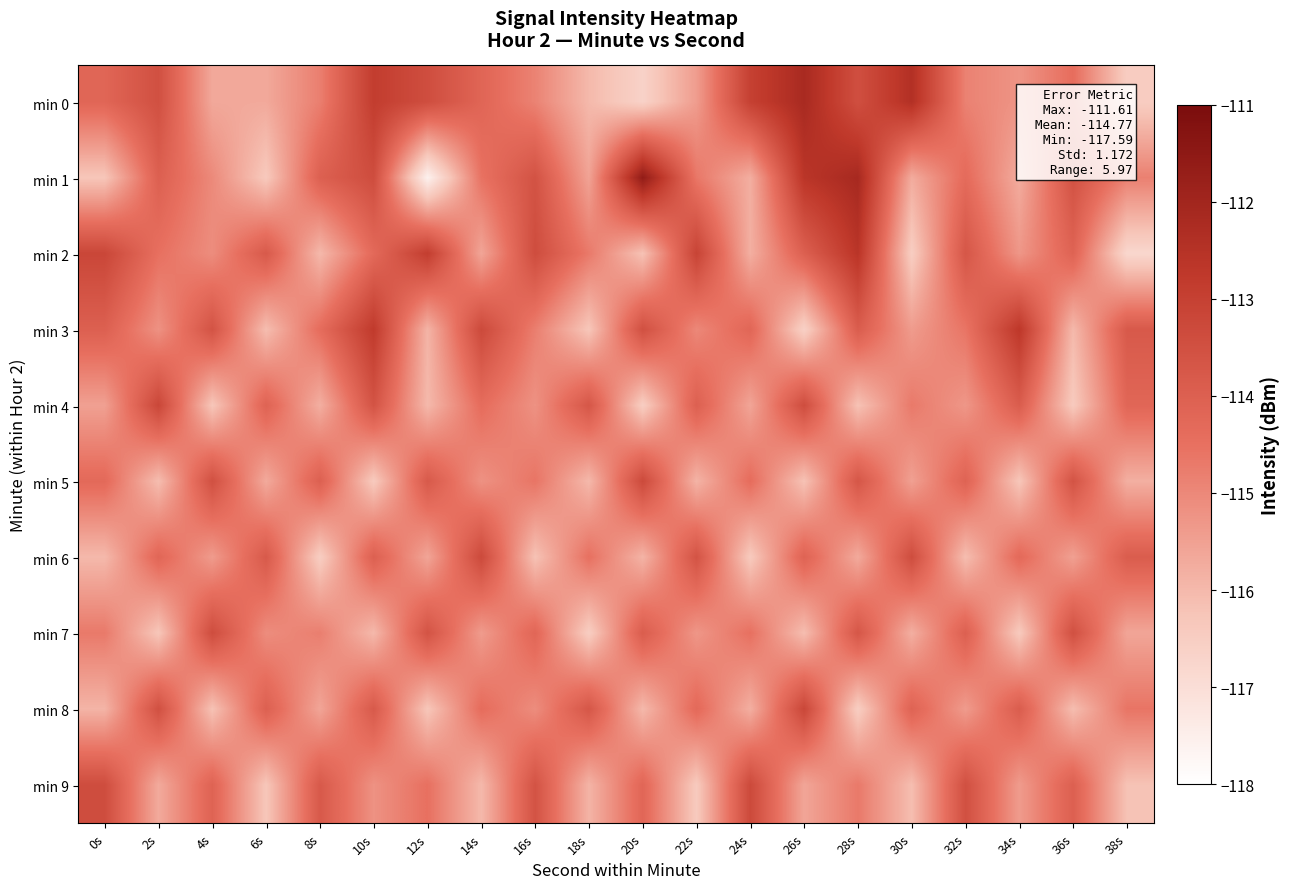

What is the total value across all series at 20s?

-1147.8